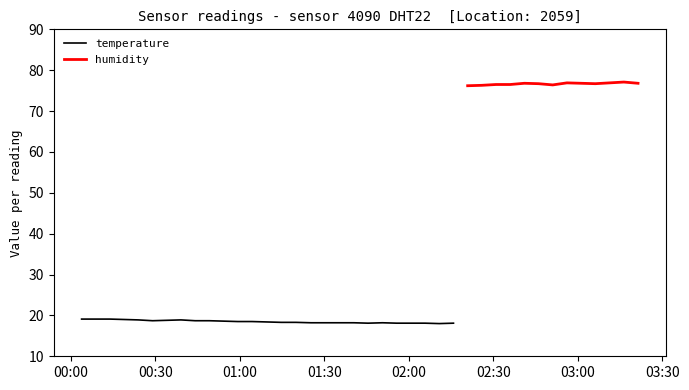

What is the maximum value for temperature?

19.1